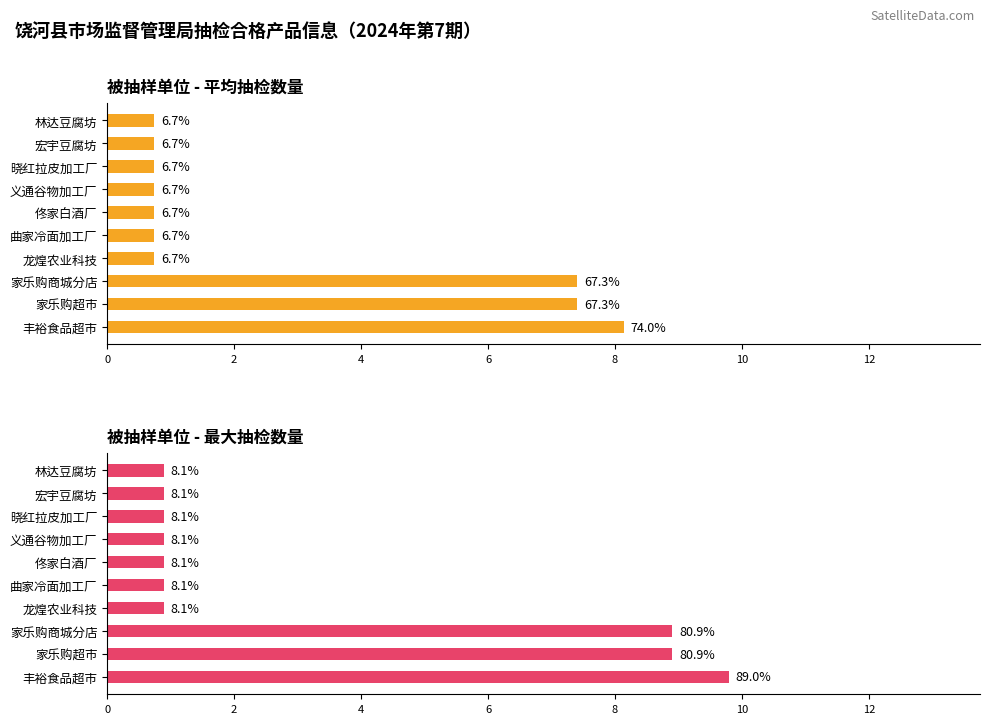

What is the average value of the 平均抽检数量 series?

2.8